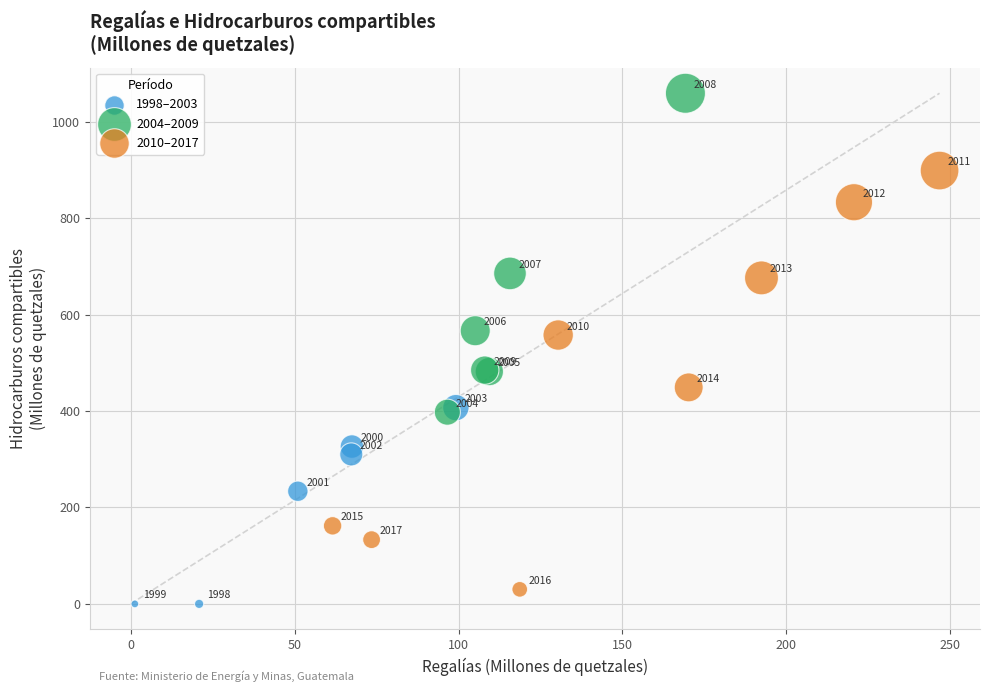

Which series reaches the minimum Y coordinate?

1998–2003